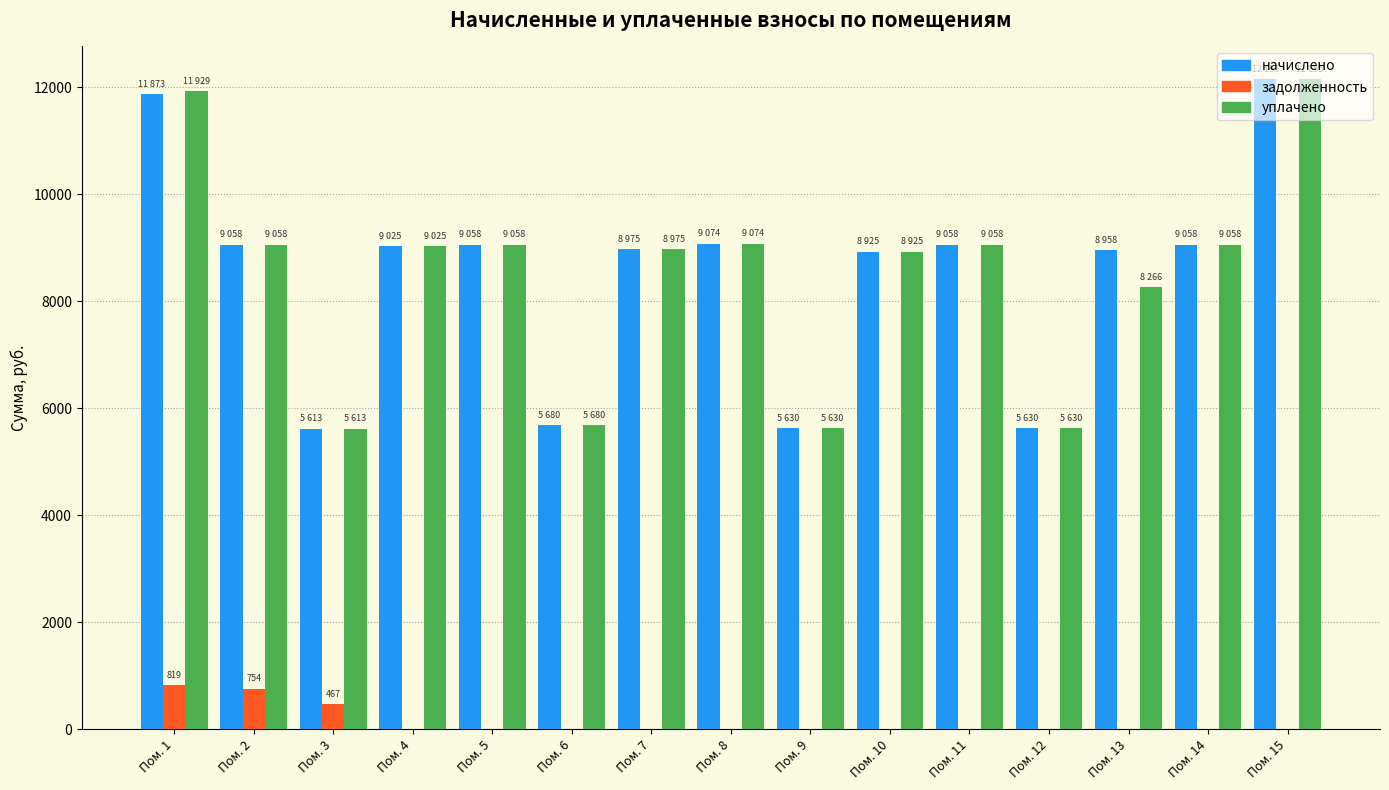

Are the bars grouped side by side (vs. stacked)?

Yes